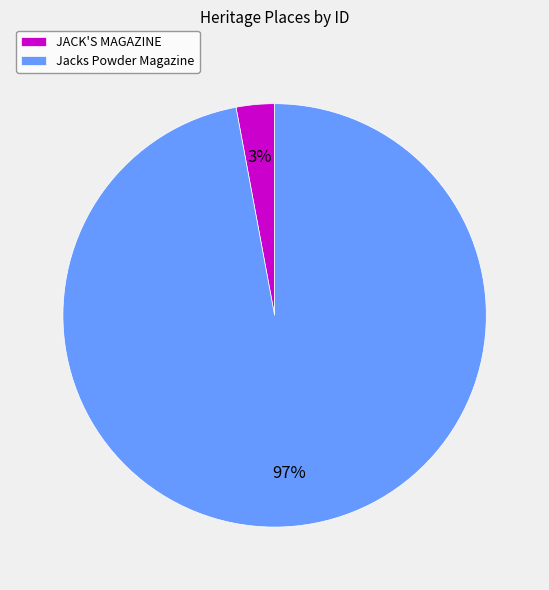

Do Jacks Powder Magazine and JACK'S MAGAZINE together represent more than half of the pie?

Yes